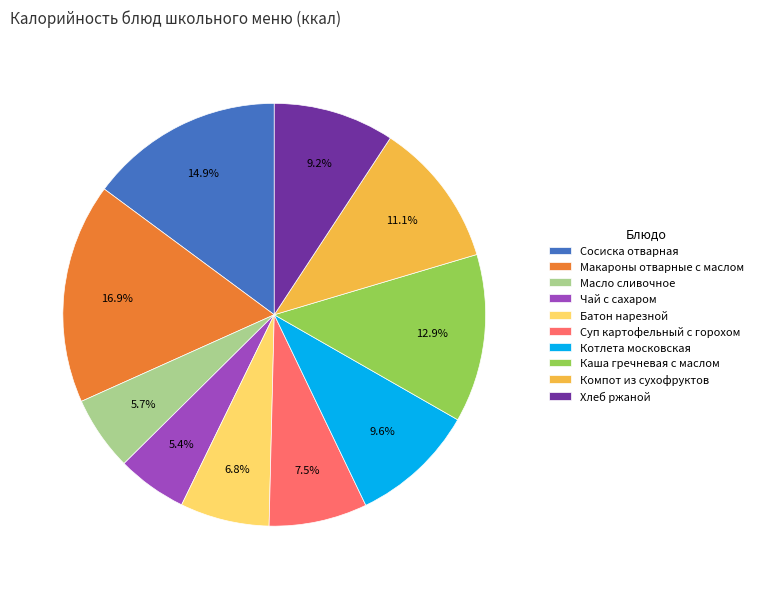

Does any single category account for the majority?

No